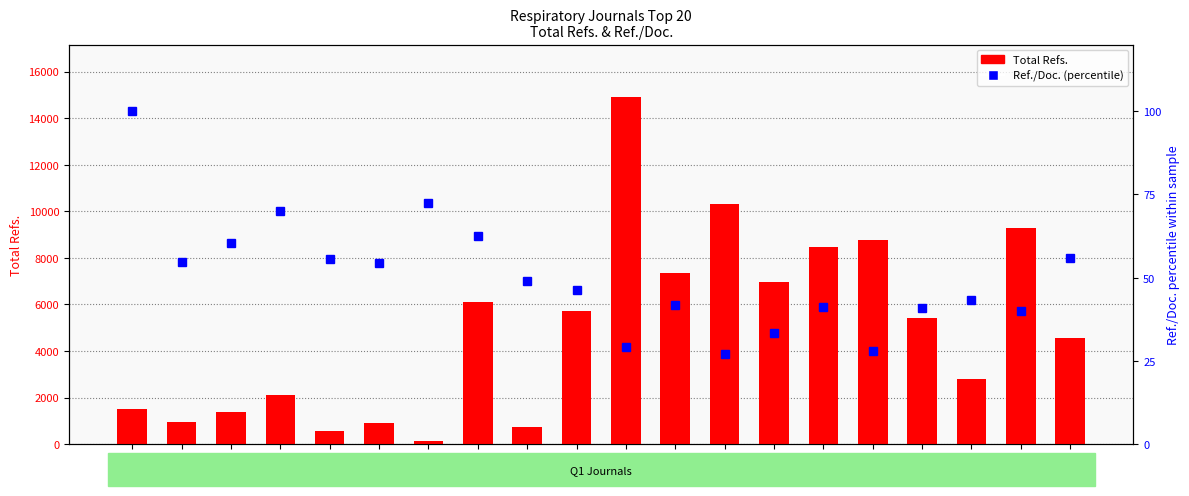

What is the sum of all Total Refs. values?

98884.0